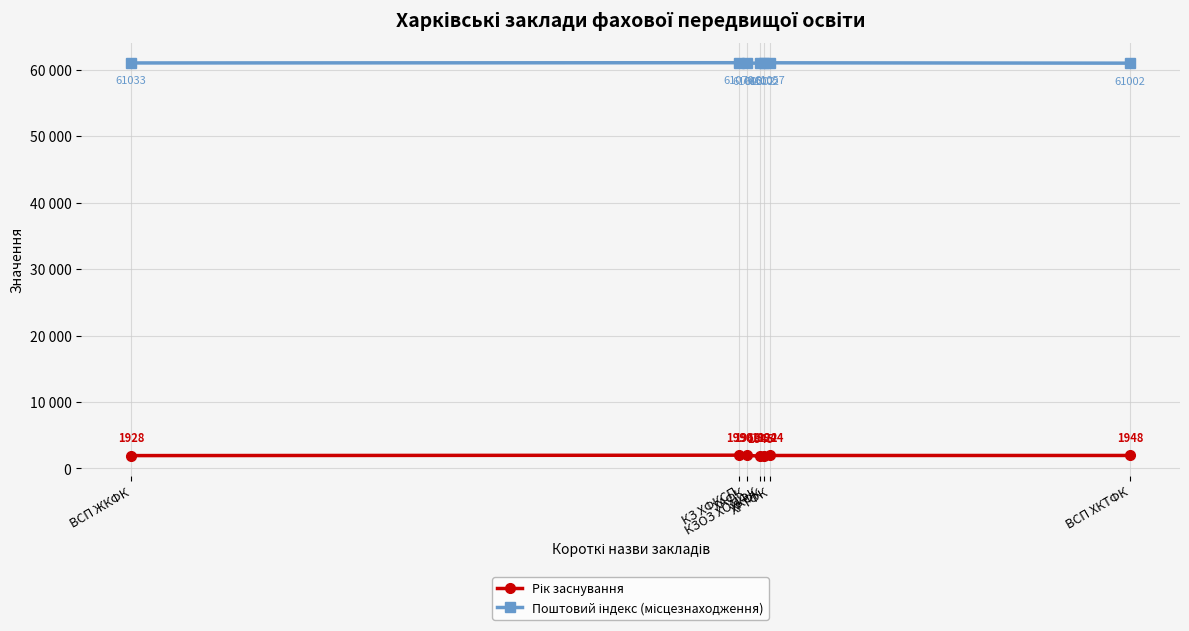

Does the chart have visible grid lines?

Yes